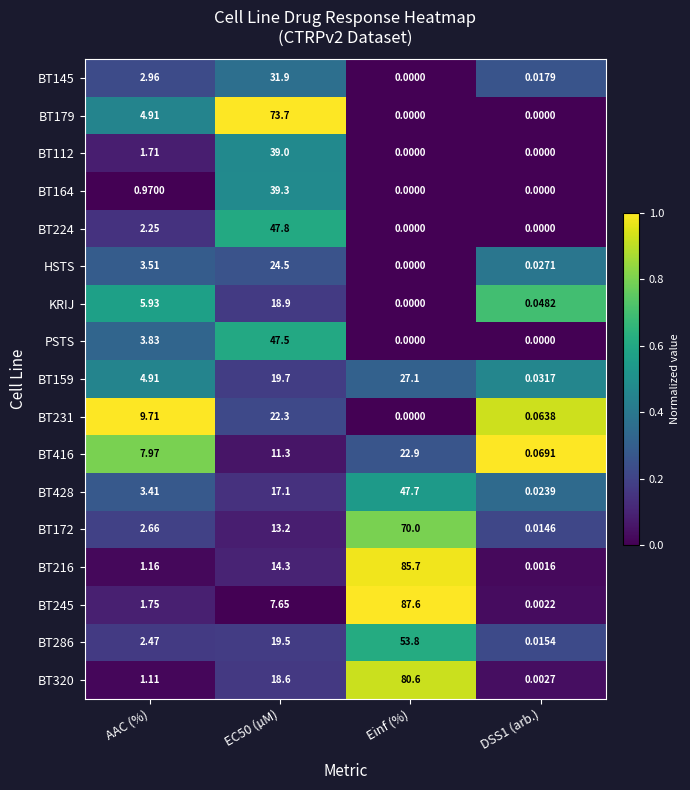

Which label corresponds to the largest value in the chart?

Einf (%)